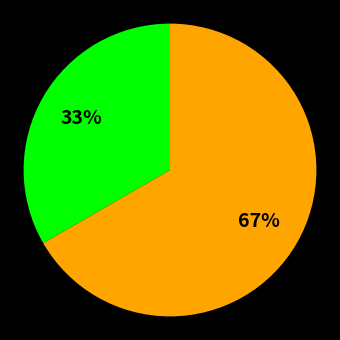

Does any single category account for the majority?

Yes